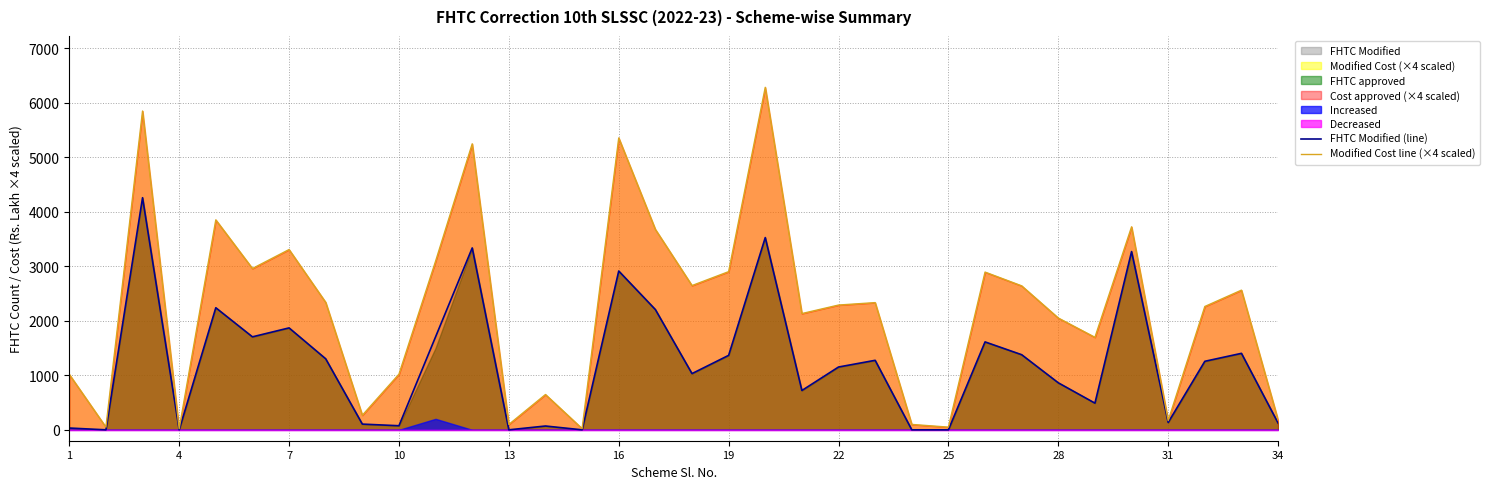

What is the highest value of the FHTC Modified (line) series?

4261.0